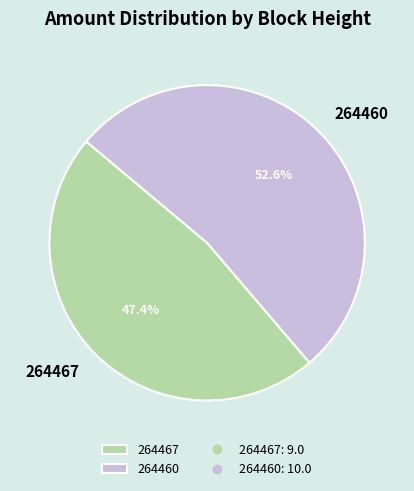

The 264460 slice represents 53% of the pie. True or false?

True